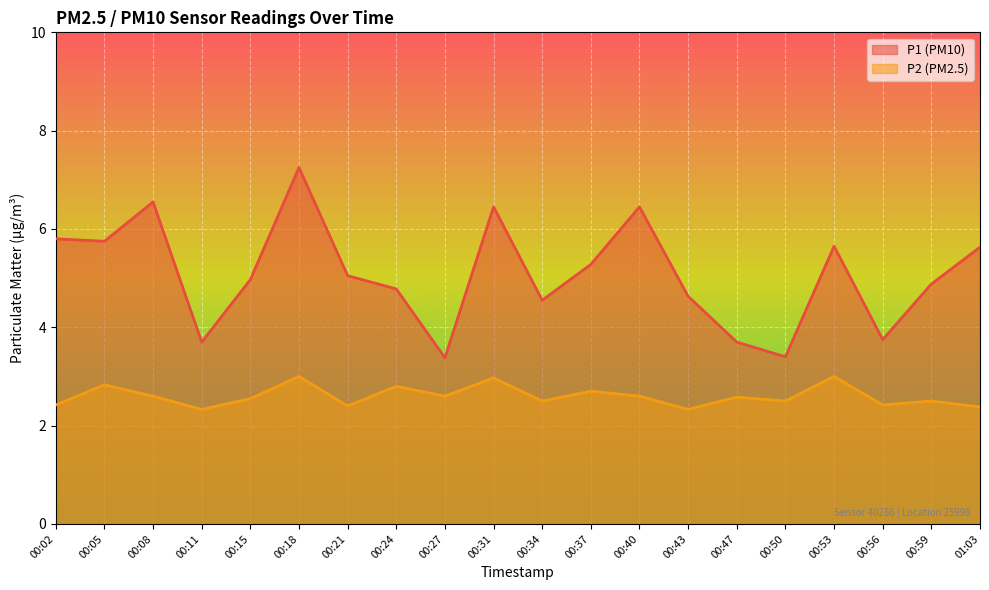

What is the spread (max minus min) of values at 00:02?

3.4